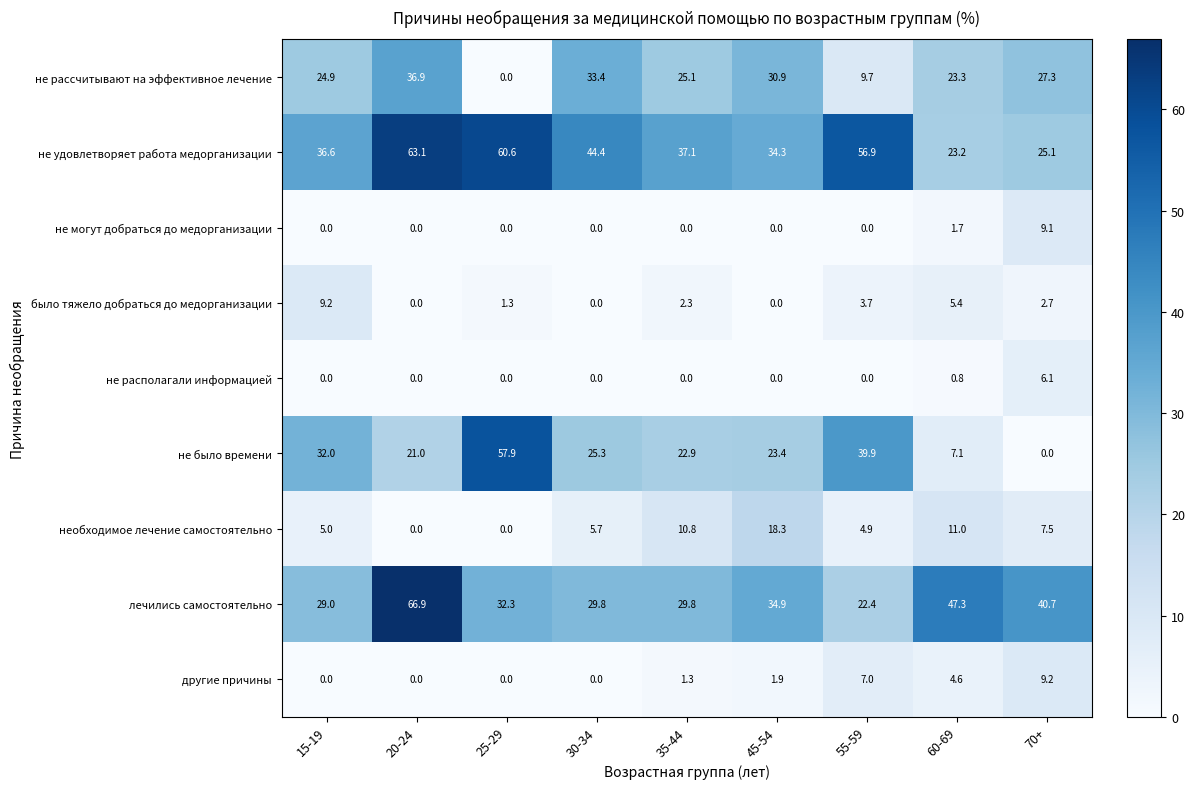

What is the total value across all series at 15-19?

136.7